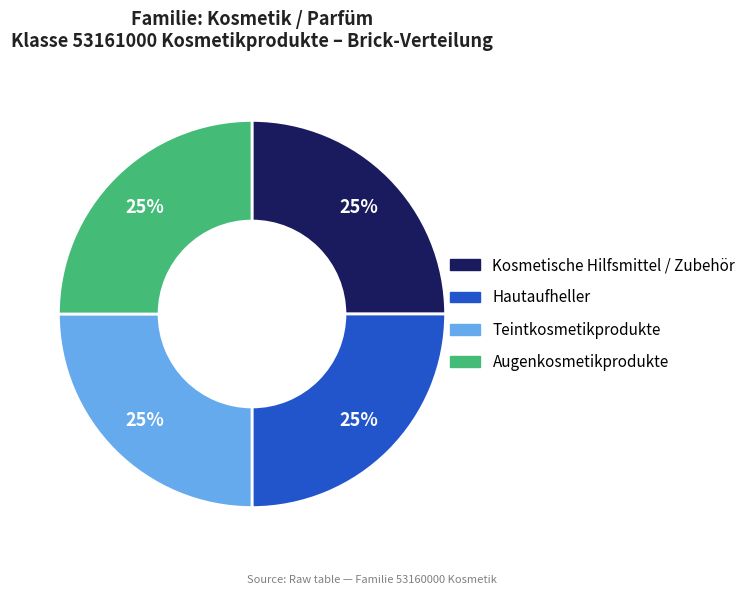

What percentage is the Kosmetische Hilfsmittel / Zubehör slice, to the nearest percent?

25%